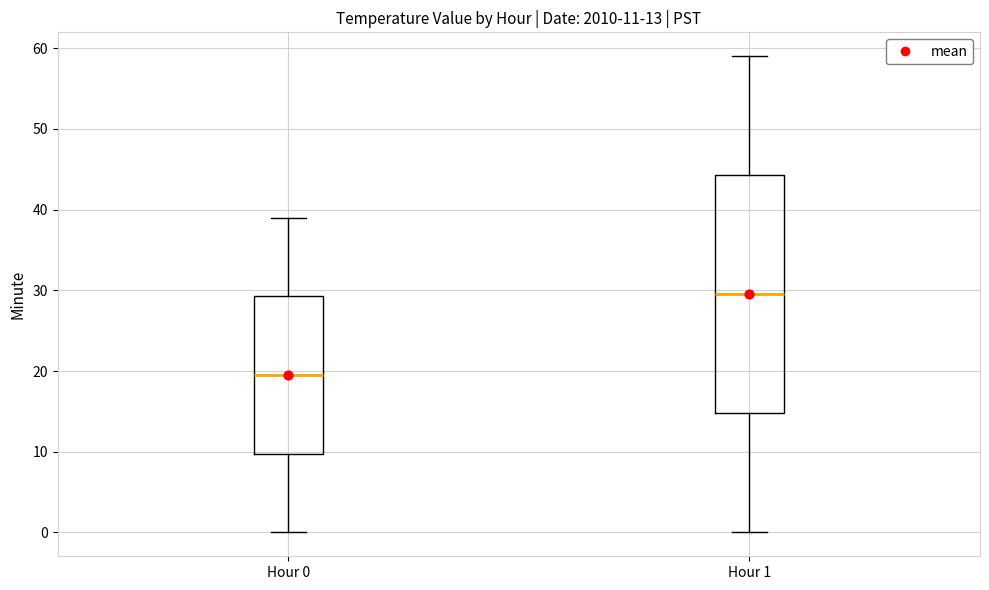

Comparing the boxes themselves (not the whiskers), which one is the tallest?

Hour 1